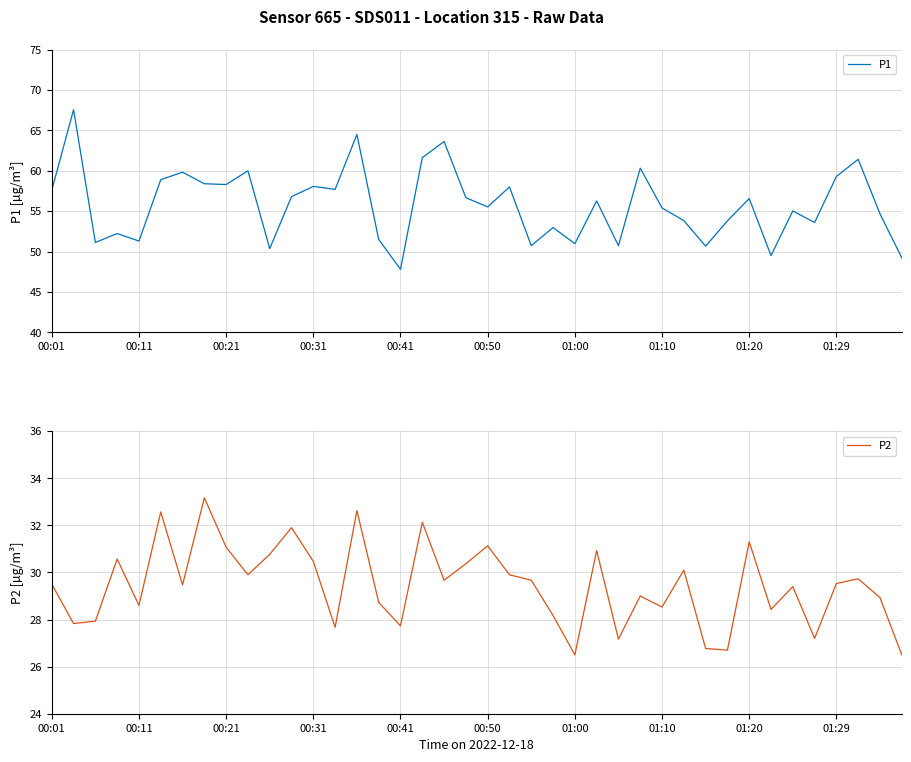

Is it true that P1 equals 57.6 at 00:01?

True